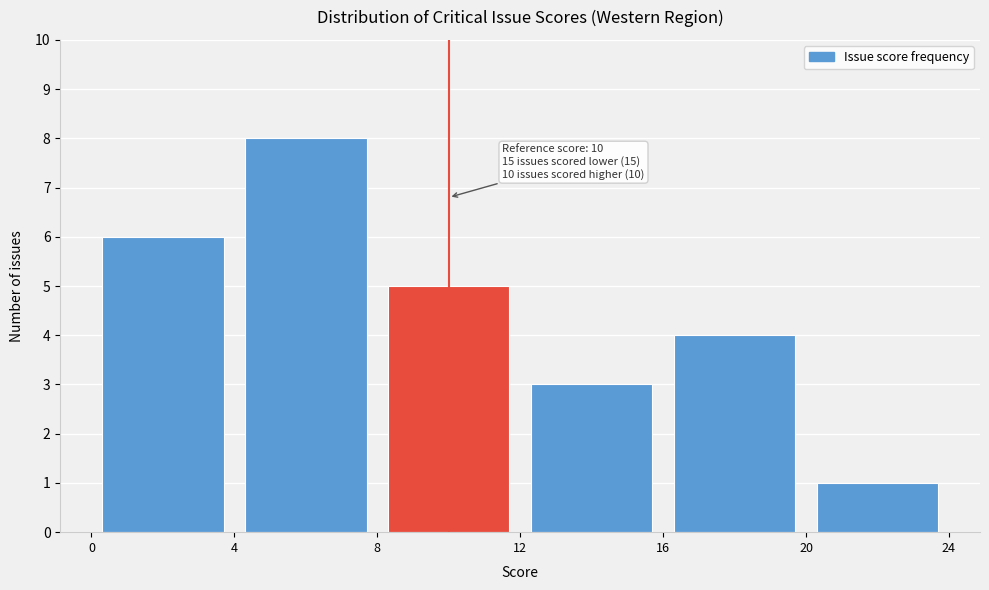

Over which range of the x-axis is the bar tallest?

4 to 8